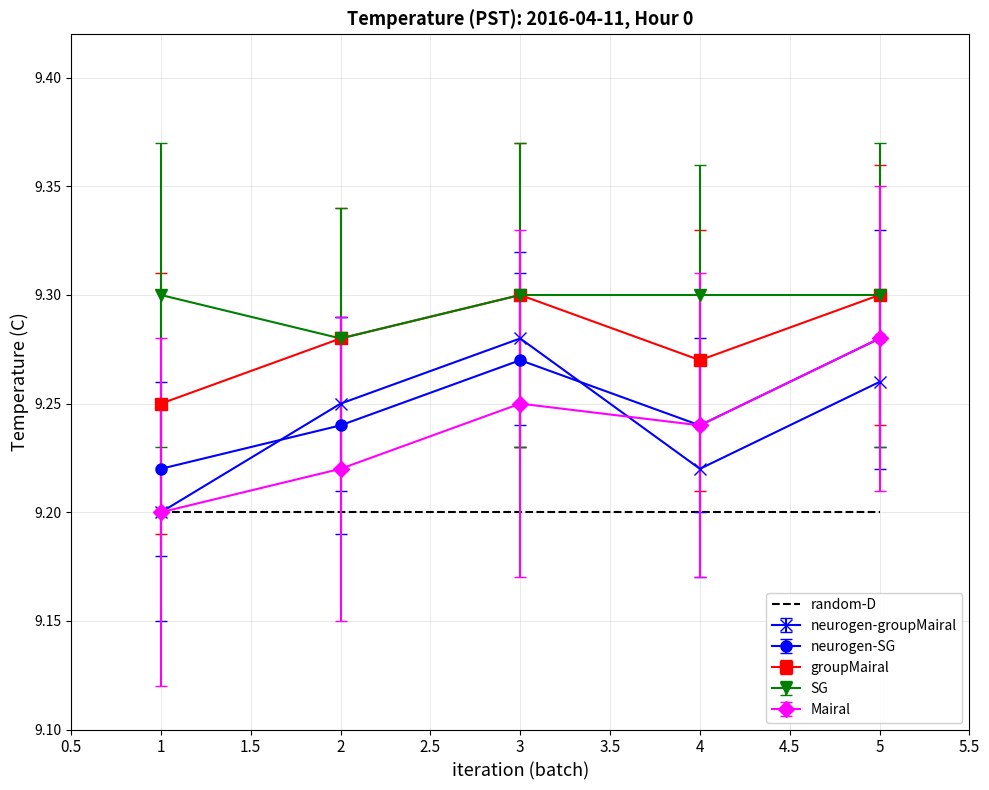

True or false: Mairal and groupMairal intersect in this chart.

False